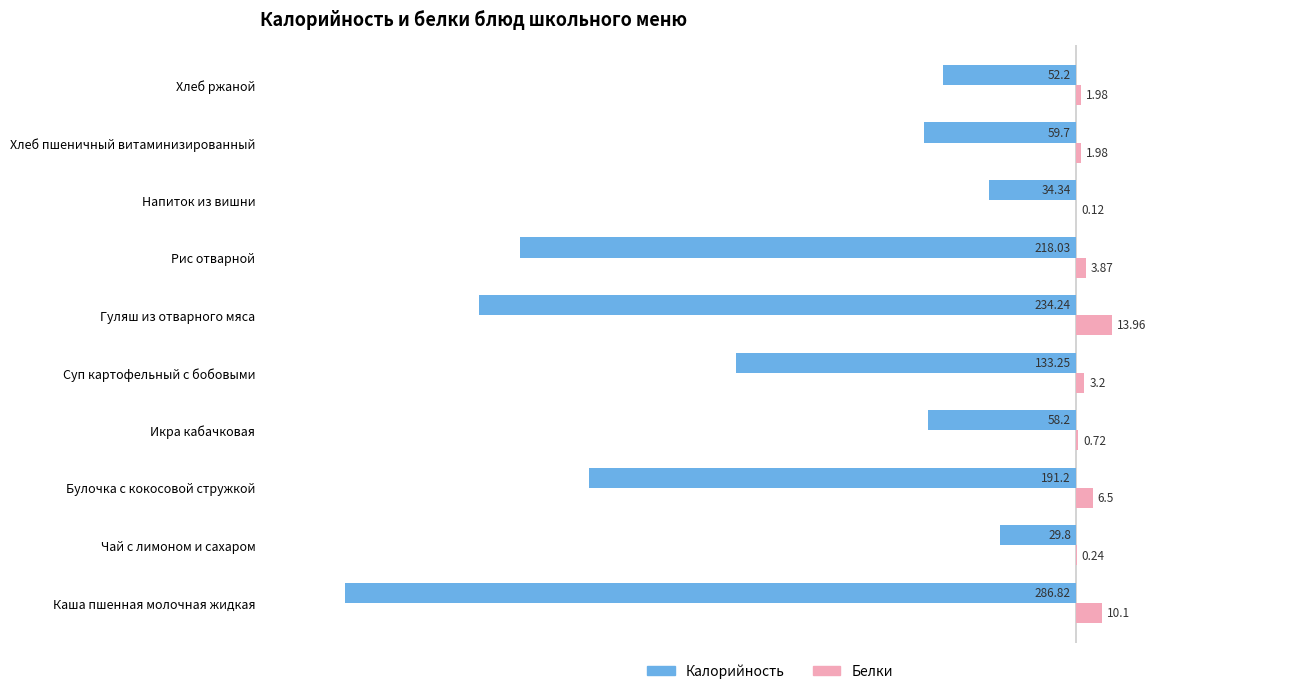

What is the sum of the Калорийность values at Чай с лимоном и сахаром and Булочка с кокосовой стружкой?

-221.0